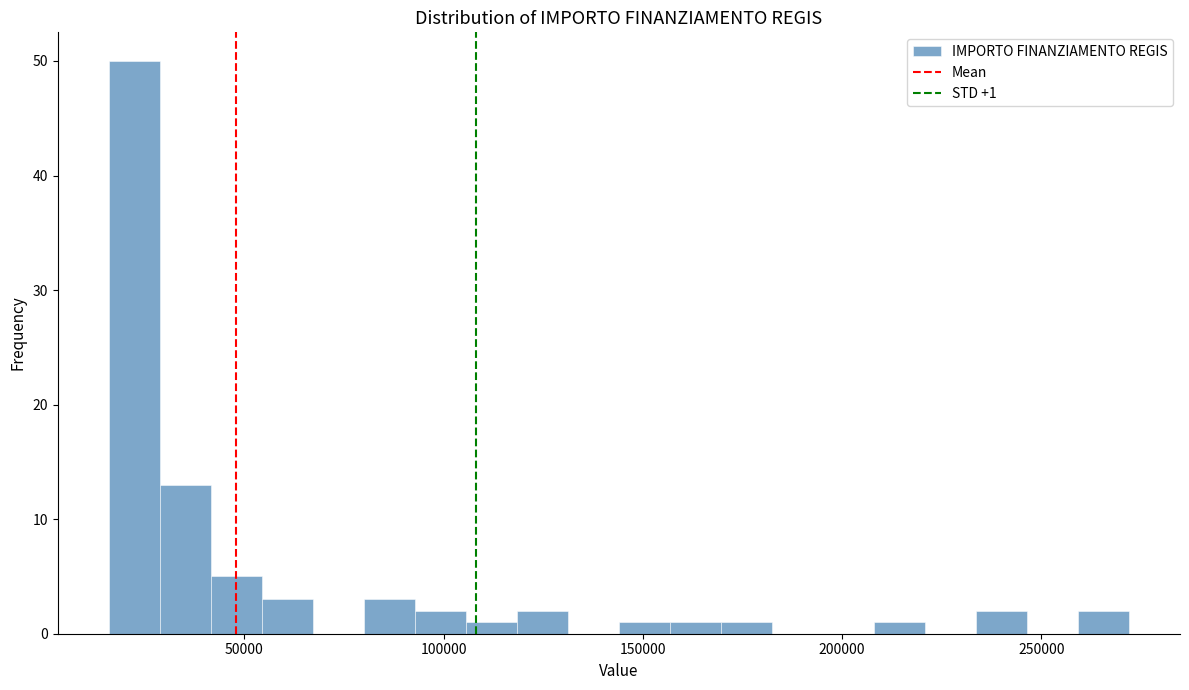

Read against the x-axis, roughly where is the centre of the tallest bar?

20000